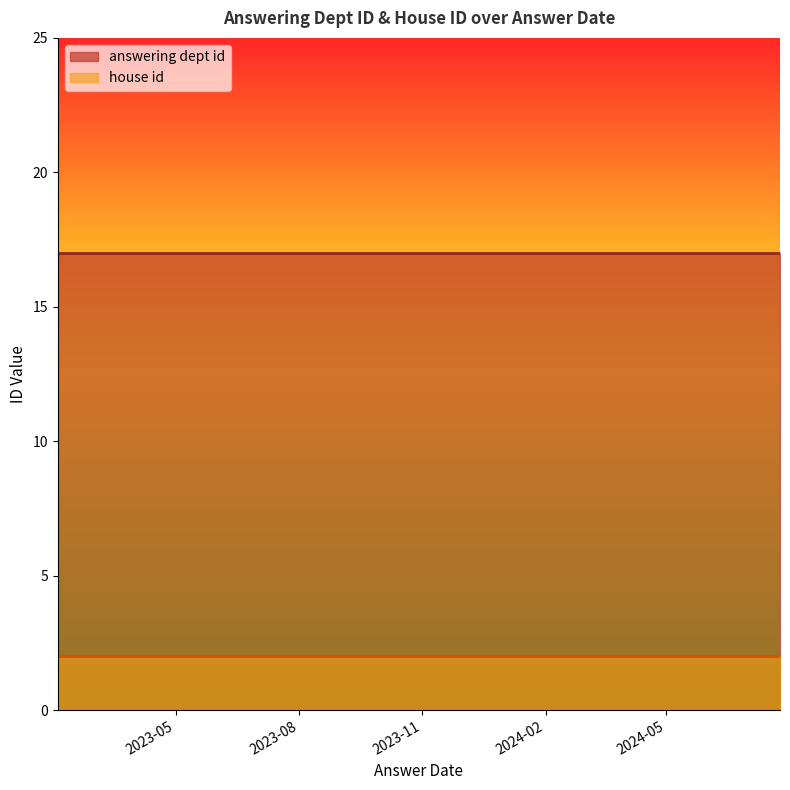

Is the value of house id at 2024-07-25 greater than the value of answering dept id at 2024-02-20?

No